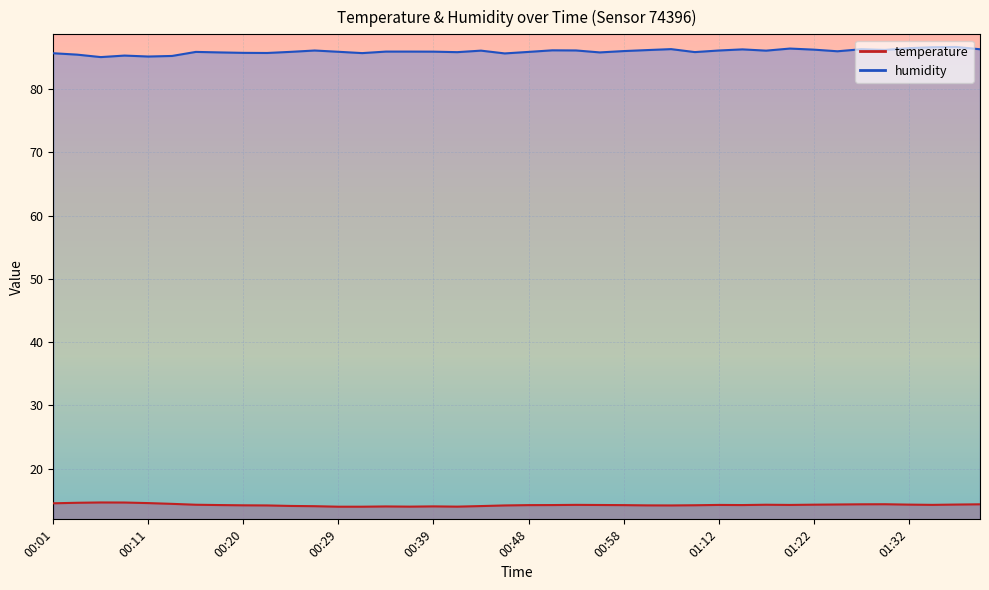

Which category has the lowest value across all series?

00:29